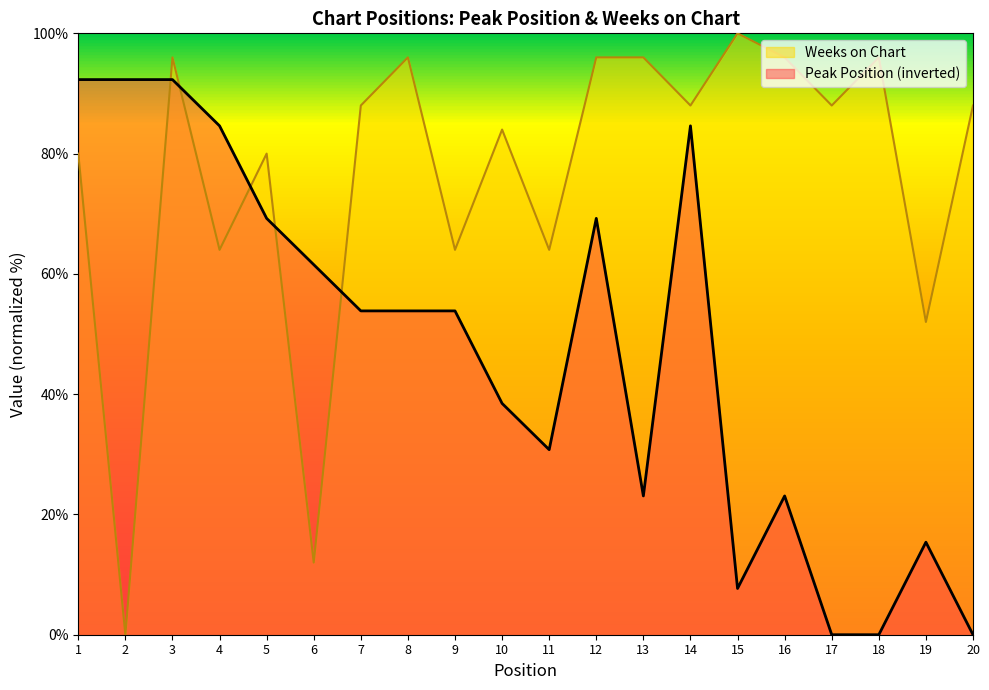

Reading left to right, list all the values displayed in this chart.

Peak Position: 92.3	92.3	92.3	84.6	69.2	61.5	53.8	53.8	53.8	38.5	30.8	69.2	23.1	84.6	7.7	23.1	0.0	0.0	15.4	0.0
Weeks on Chart: 80.0	0.0	96.0	64.0	80.0	12.0	88.0	96.0	64.0	84.0	64.0	96.0	96.0	88.0	100.0	96.0	88.0	96.0	52.0	88.0